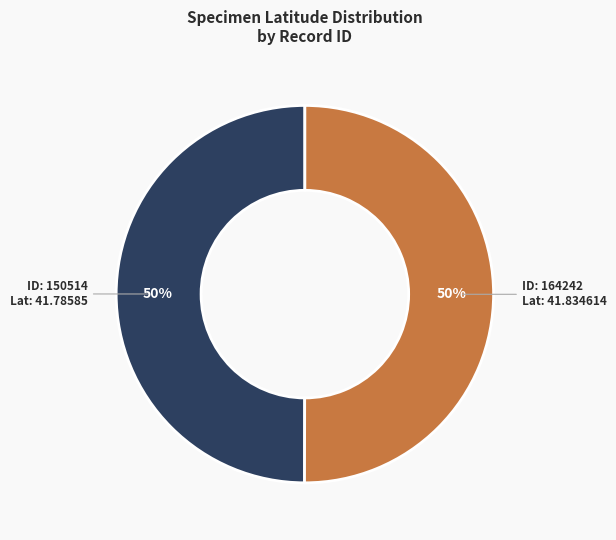

To the nearest percent, what is the average slice percentage?

50%